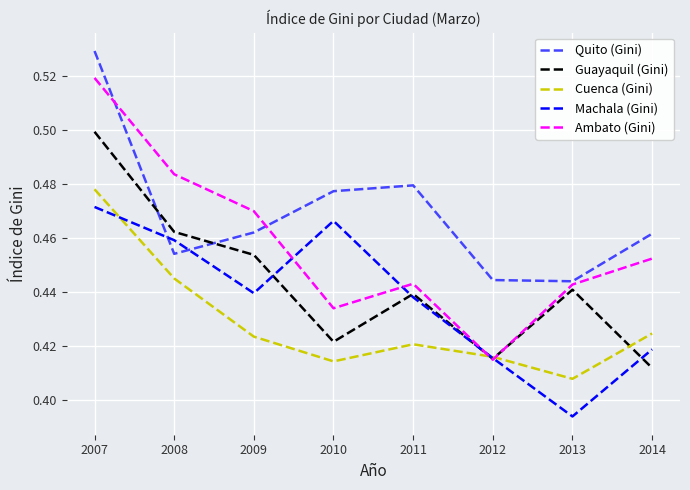

Rank the series by their maximum value, from highest to lowest.

Quito (Gini), Ambato (Gini), Guayaquil (Gini), Cuenca (Gini), Machala (Gini)